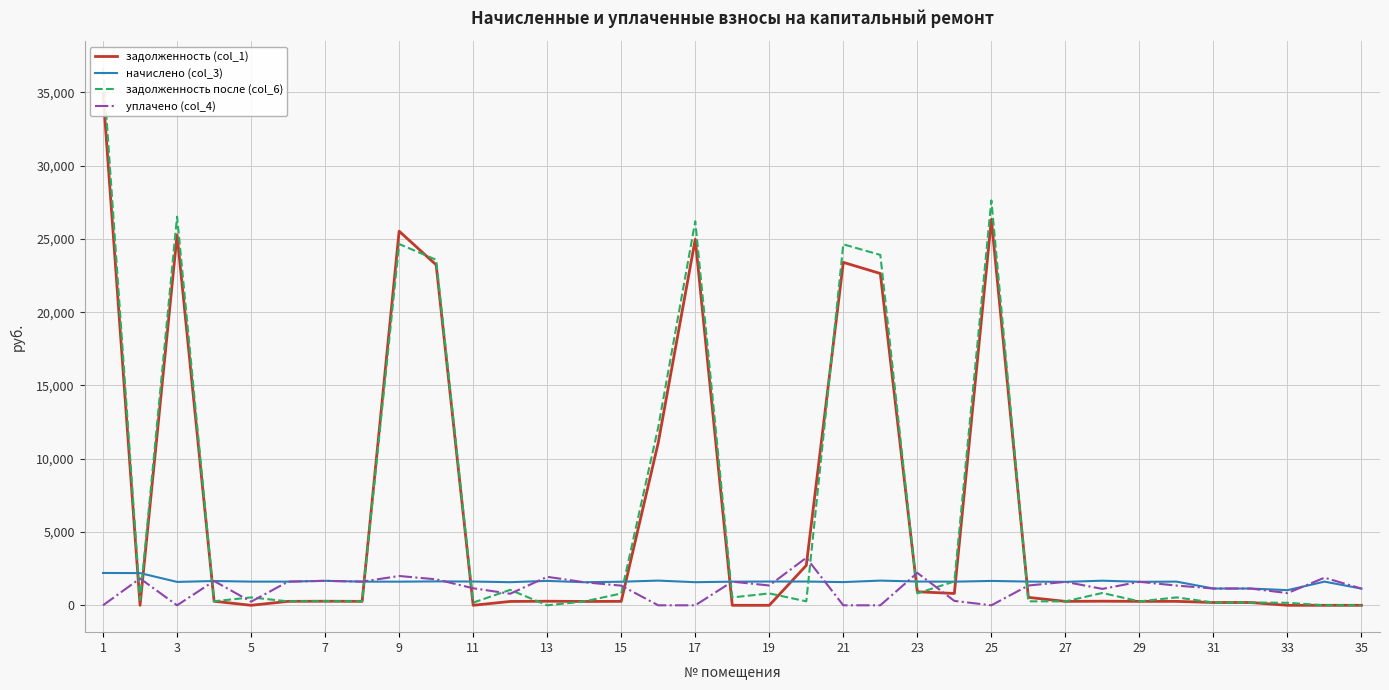

Reading right to left, transcribe all the data shown in this chart.

задолженность (col_1): 0.0	0.0	0.0	190.8	190.7	269.2	267.1	279.8	266.7	539.5	26332.3	807.6	924.9	22637.9	23399.0	2722.6	0.0	0.0	24972.9	11091.3	268.5	262.4	277.7	262.9	0.0	23228.0	25526.7	269.2	278.2	269.2	0.0	276.4	25275.0	0.0	34941.9
начислено (col_3): 1138.4	1615.4	1033.5	1144.8	1144.8	1615.4	1602.7	1679.0	1599.5	1618.6	1663.1	1612.3	1621.8	1685.4	1583.6	1621.8	1621.8	1612.3	1577.3	1685.4	1609.1	1574.1	1666.3	1577.3	1621.8	1631.3	1612.3	1615.4	1669.5	1615.4	1615.4	1656.8	1596.4	2197.4	2206.9
задолженность после (col_6): 0.0	0.0	172.2	190.8	190.8	538.7	267.1	841.9	266.6	270.5	27625.9	1627.7	814.1	23906.3	24630.8	270.3	811.5	536.6	26199.8	12152.8	805.3	262.4	0.0	1054.8	183.7	23574.1	24650.9	269.2	278.2	269.2	538.5	276.4	26516.7	366.2	36658.5
уплачено (col_4): 1138.4	1884.7	832.8	1144.8	1144.9	1346.2	1602.7	1119.4	1599.5	1348.8	0.0	300.0	2213.9	0.0	0.0	3243.6	1351.5	1613.0	0.0	0.0	1341.5	1574.1	1944.0	788.6	1162.7	1772.0	2000.0	1615.4	1669.5	1615.4	246.2	1656.8	0.0	1831.2	0.0